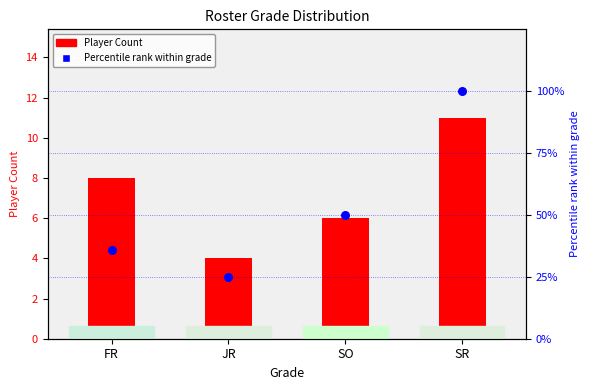

What is the total value across all series at SR?

111